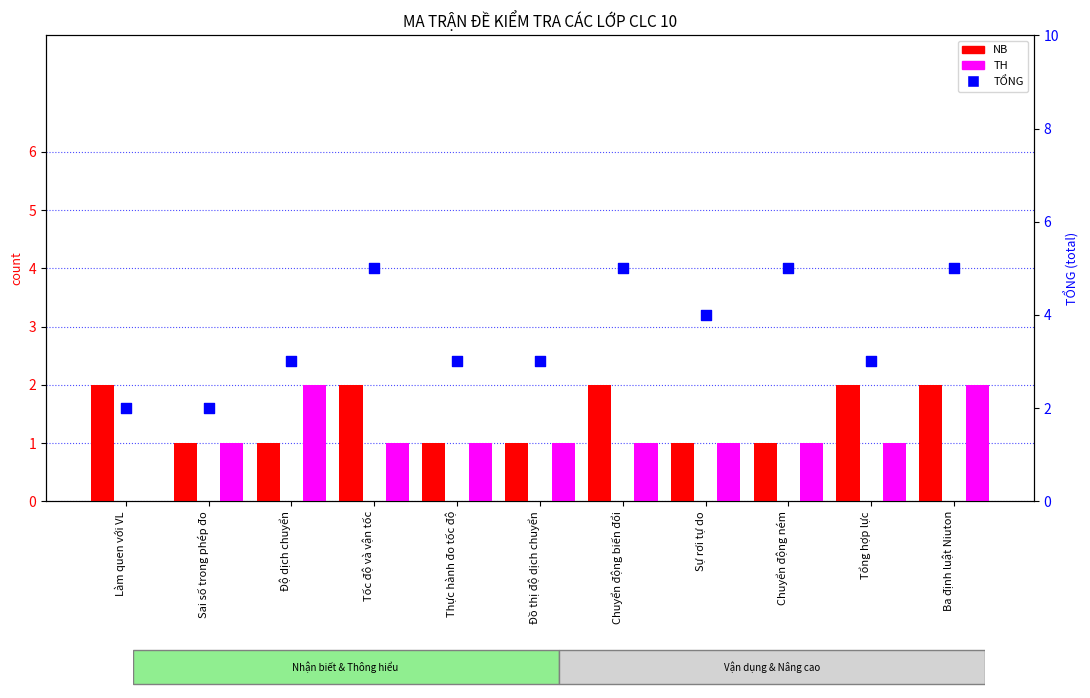

What is the total value across all series at Tốc độ và vận tốc?

8